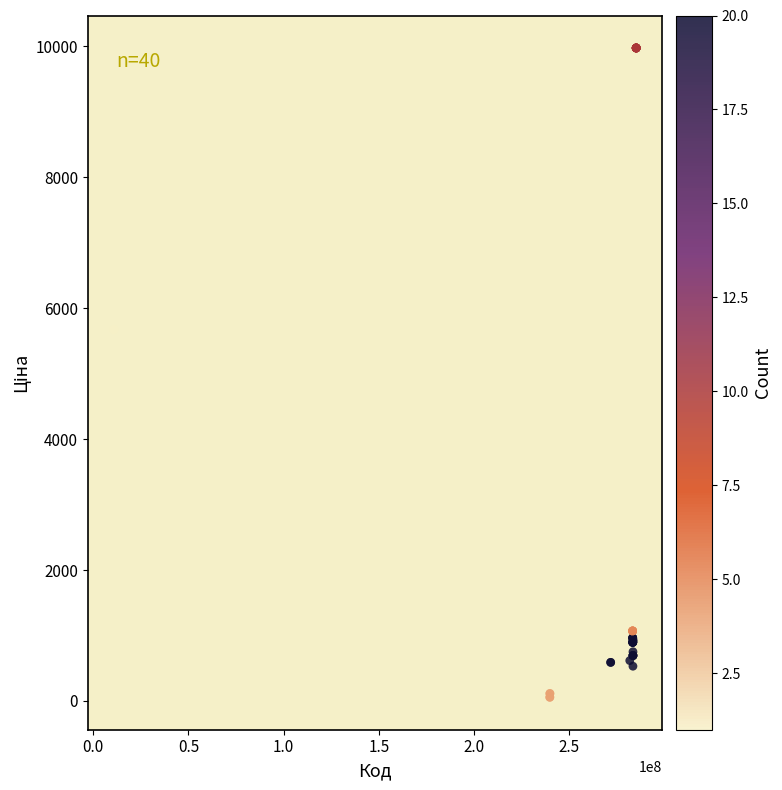

What Y value in the scatter plot is closest to 5016?

5673.8